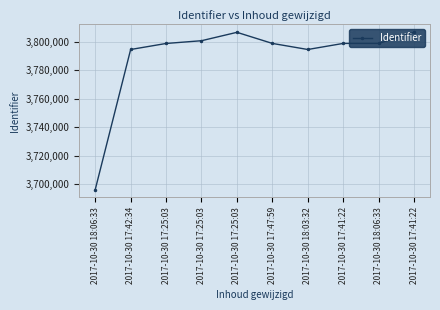

How many data points are less than 3798911?

5